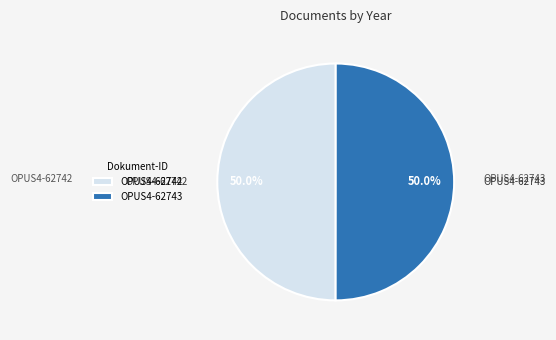

What is the ratio of the value at OPUS4-62743 to the value at OPUS4-62742?

1.0